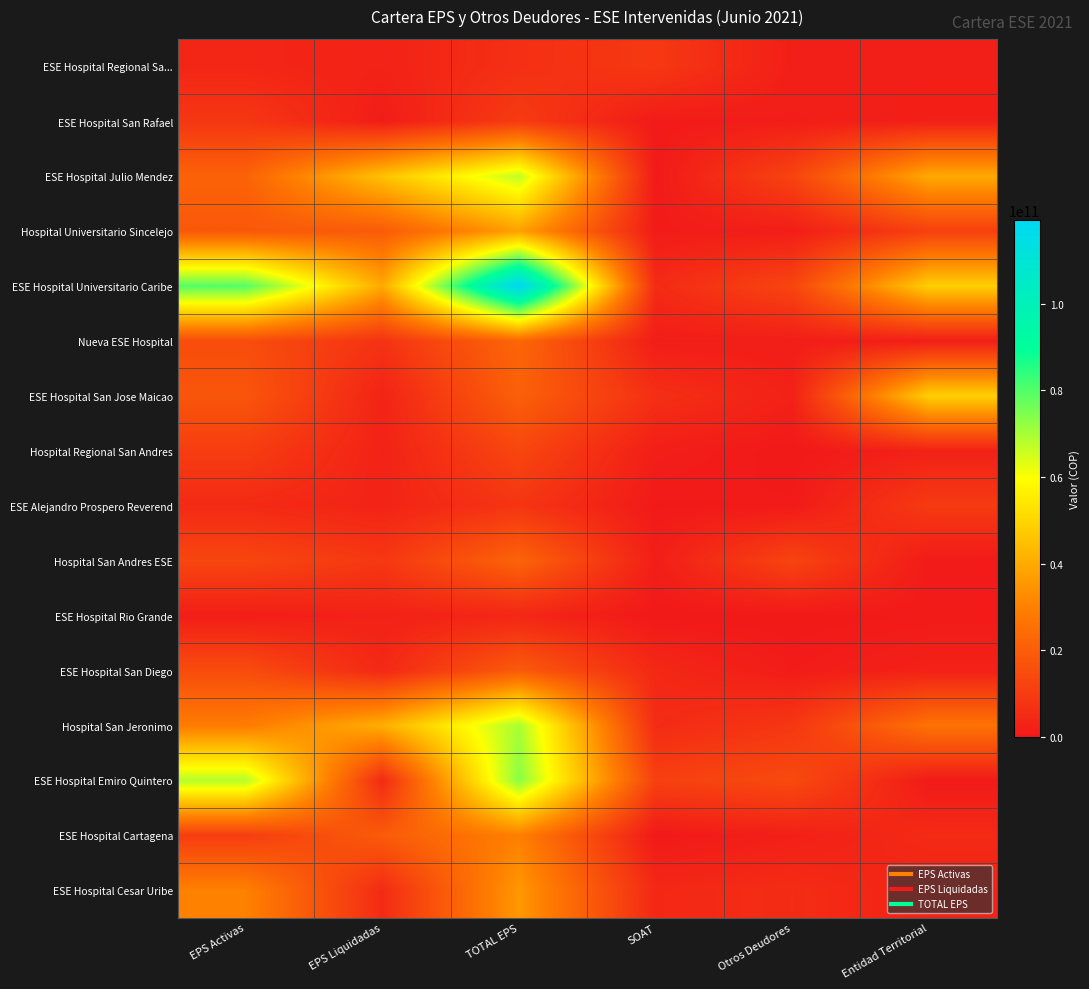

Between Entidad Territorial and EPS Activas, which is larger?

EPS Activas